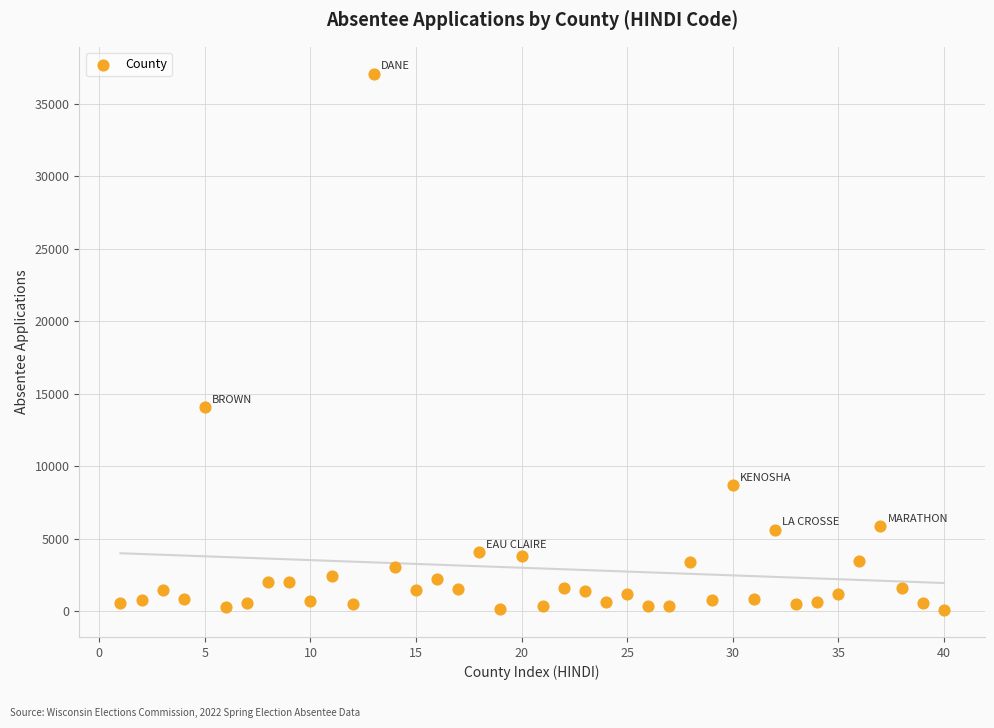

What is the range of X values (max minus min)?

39